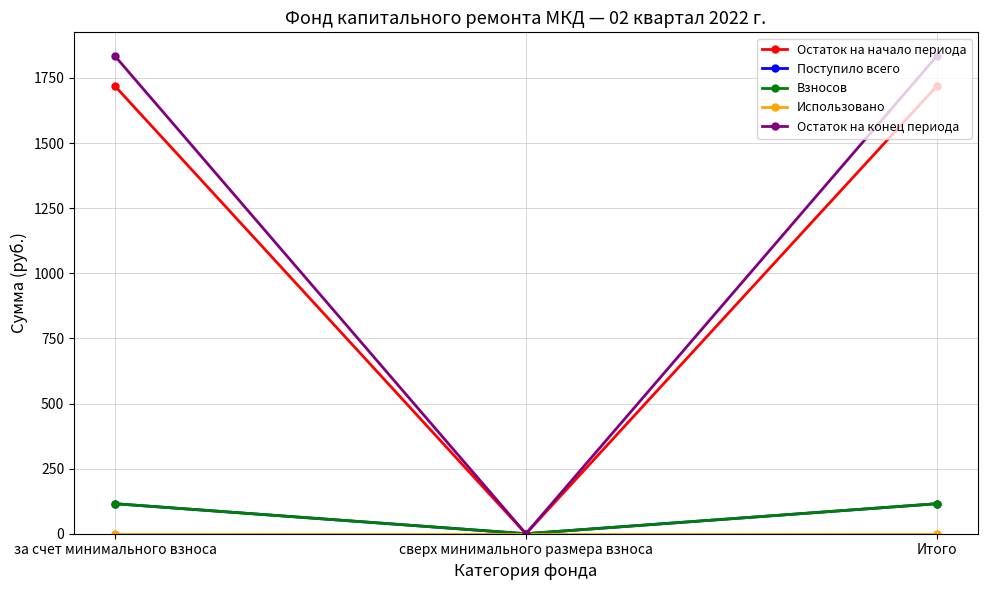

What is the maximum value for Остаток на начало периода?

1718.3